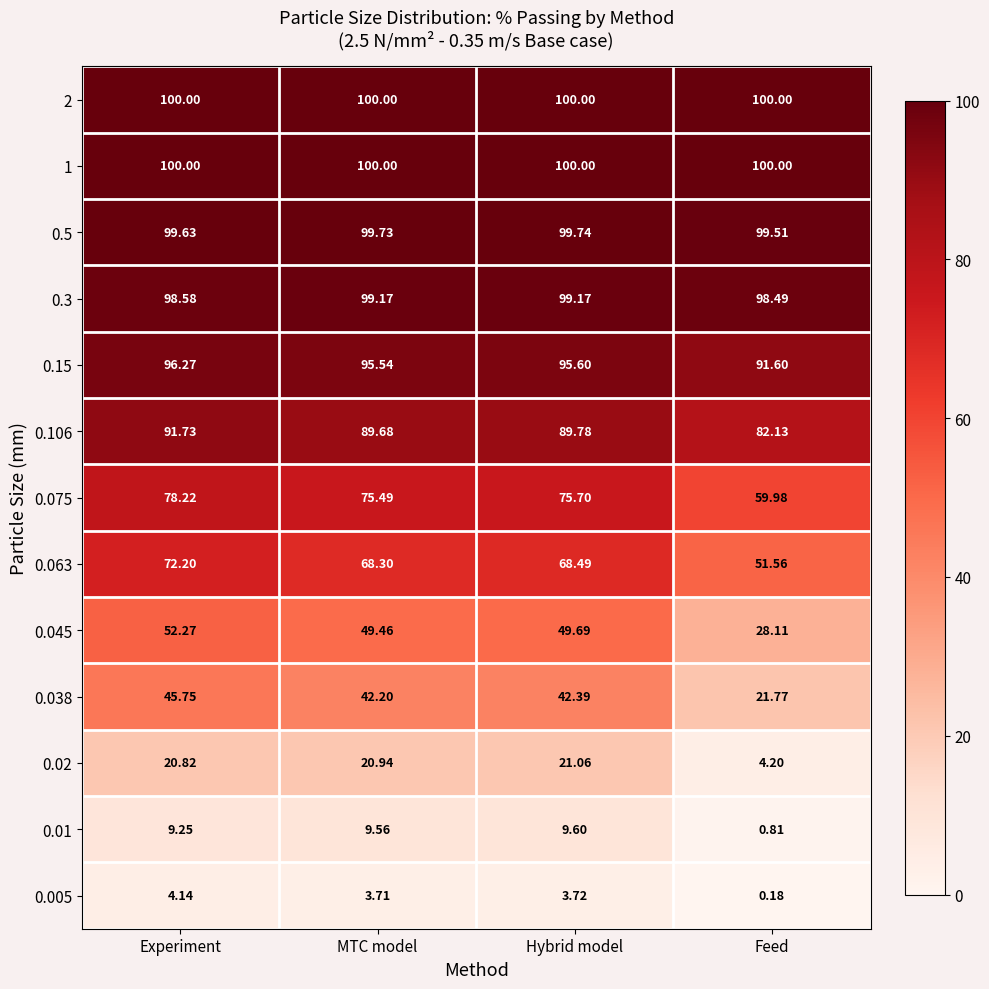

Where is 0.038 nearest to the value 33?

MTC model